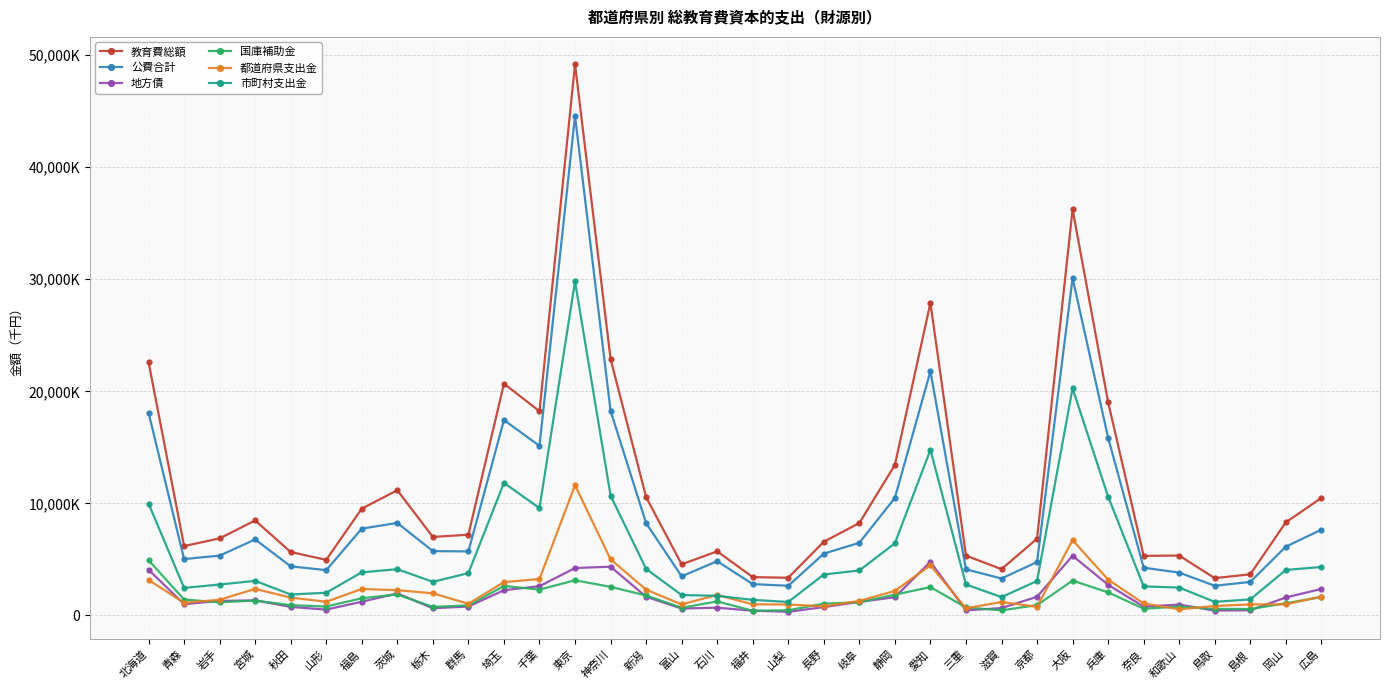

What is the minimum value shown in the chart?

326875